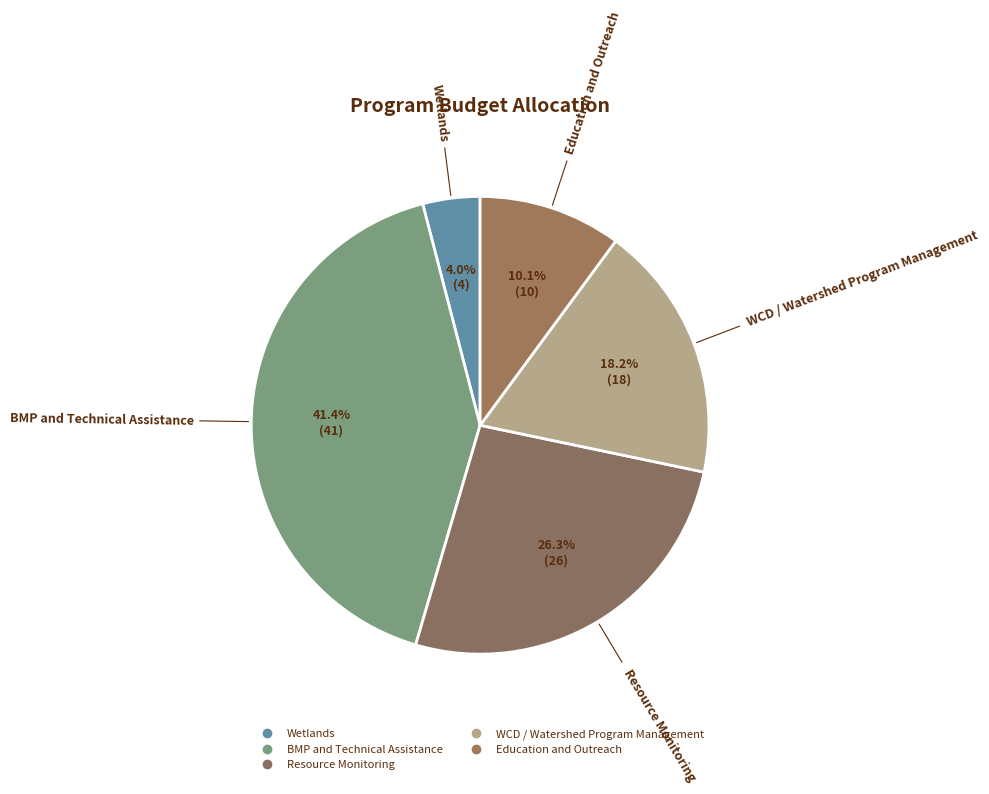

How many segments does this pie chart have?

5